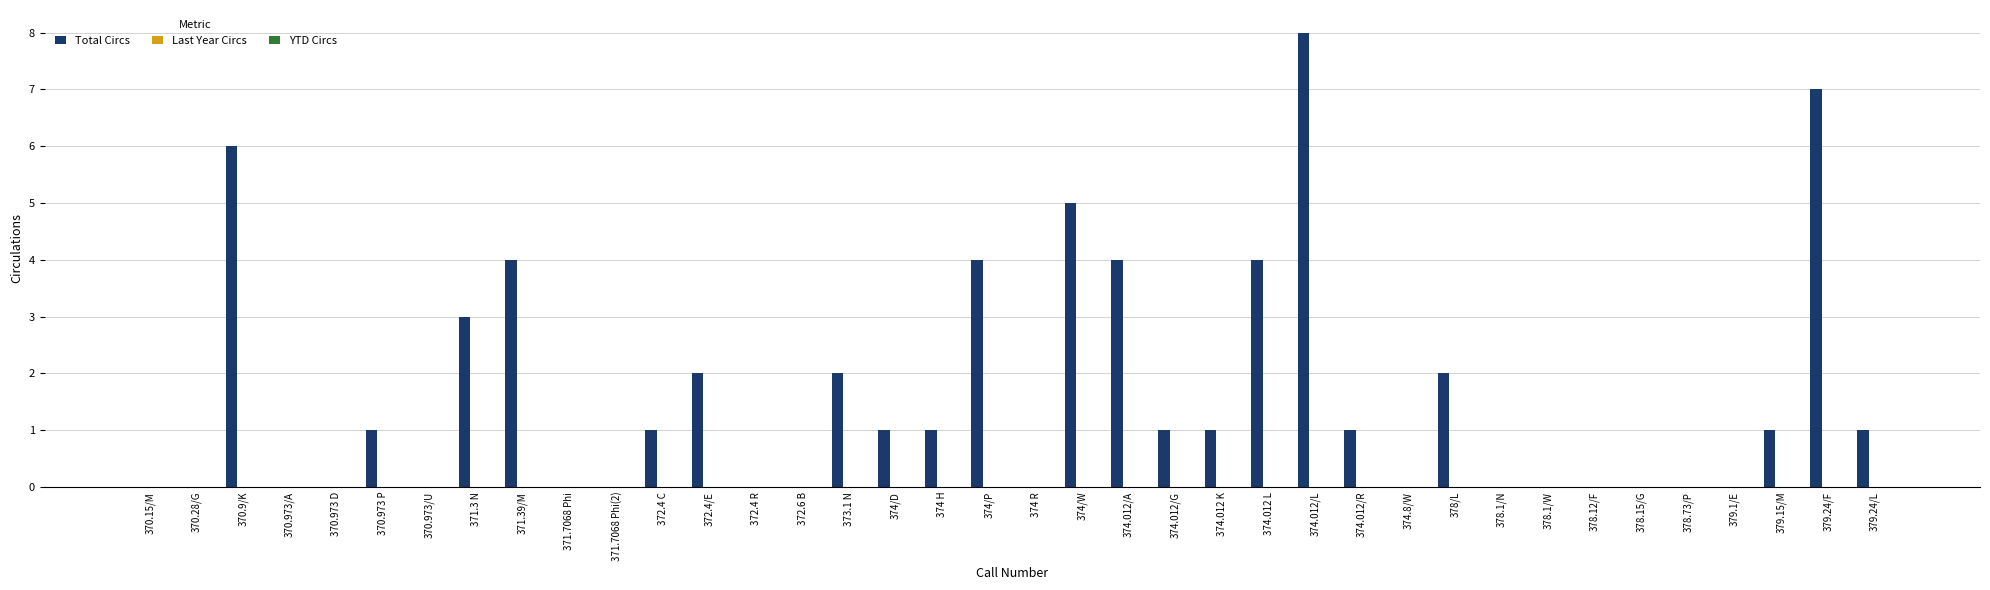

What is the greatest value displayed?

8